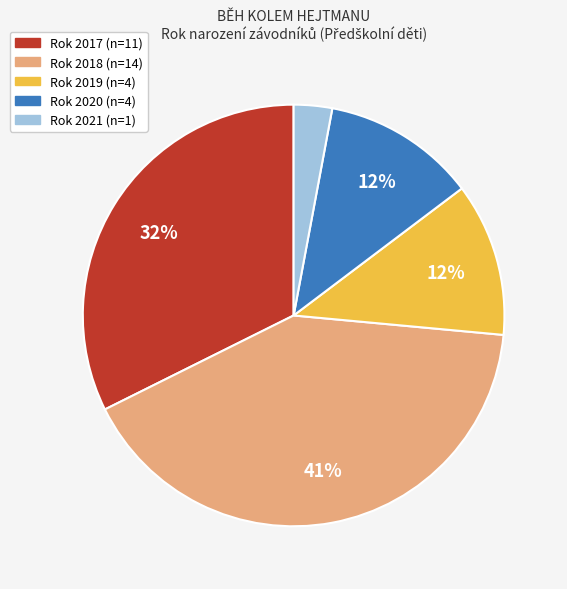

To the nearest percent, what is the average slice percentage?

20%